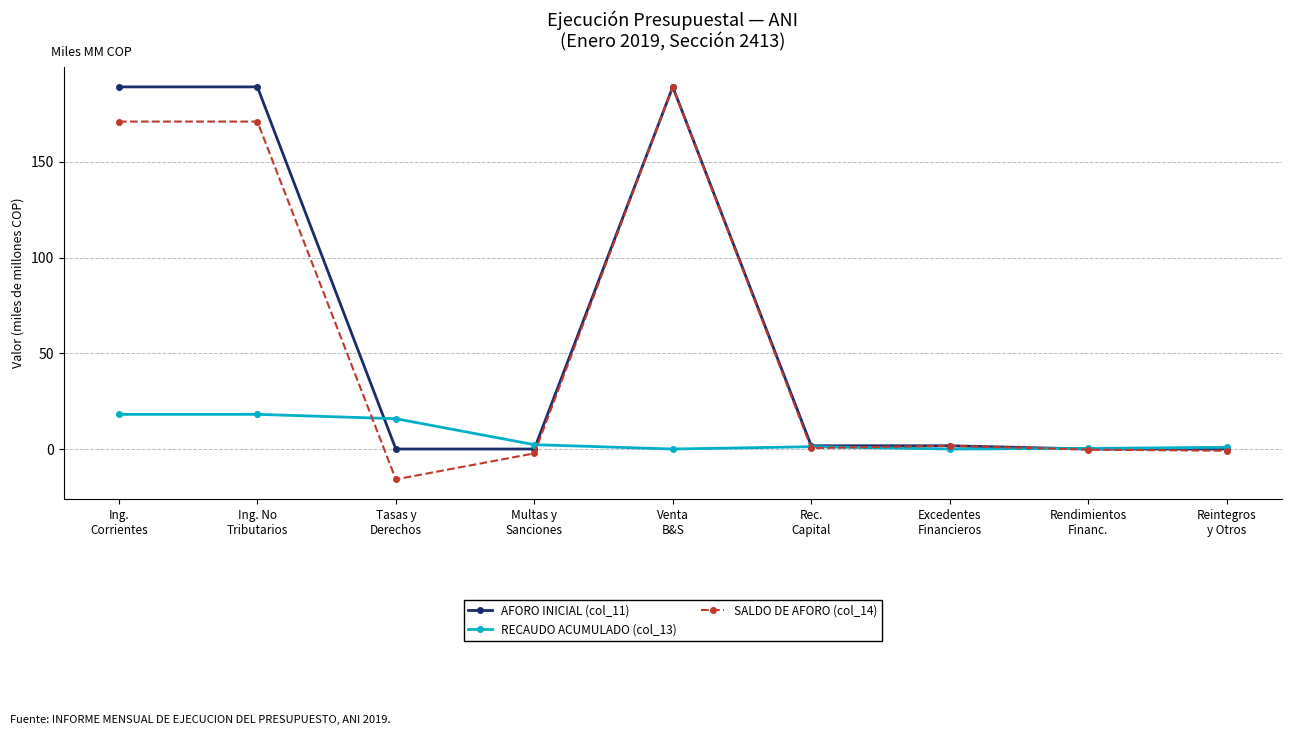

What is the value of the RECAUDO ACUMULADO (col_13) point at the 2nd from the left?

18.1